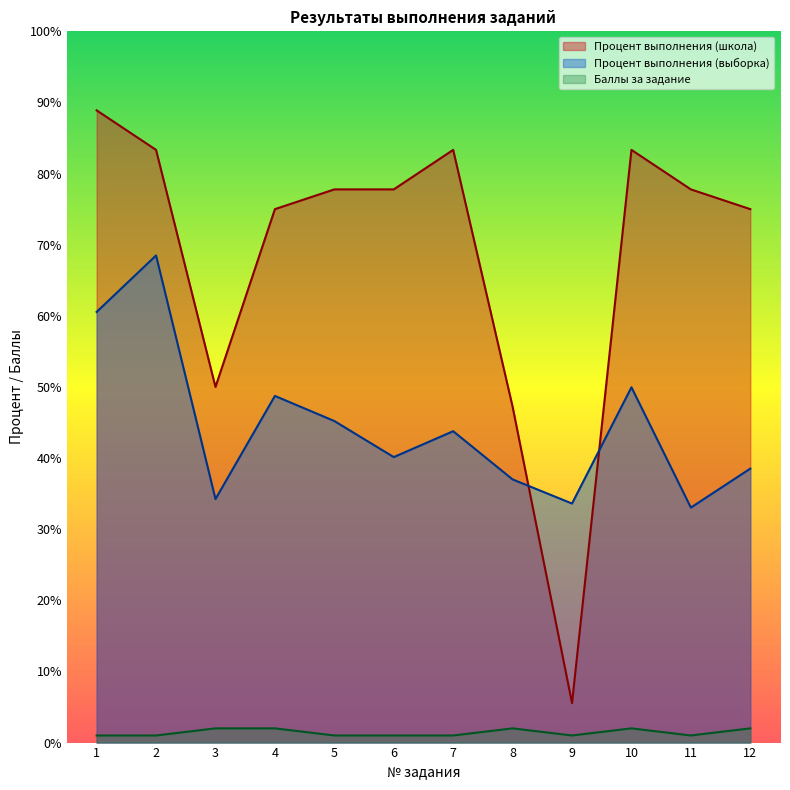

Which series has the widest spread of values?

Процент выполнения (школа)